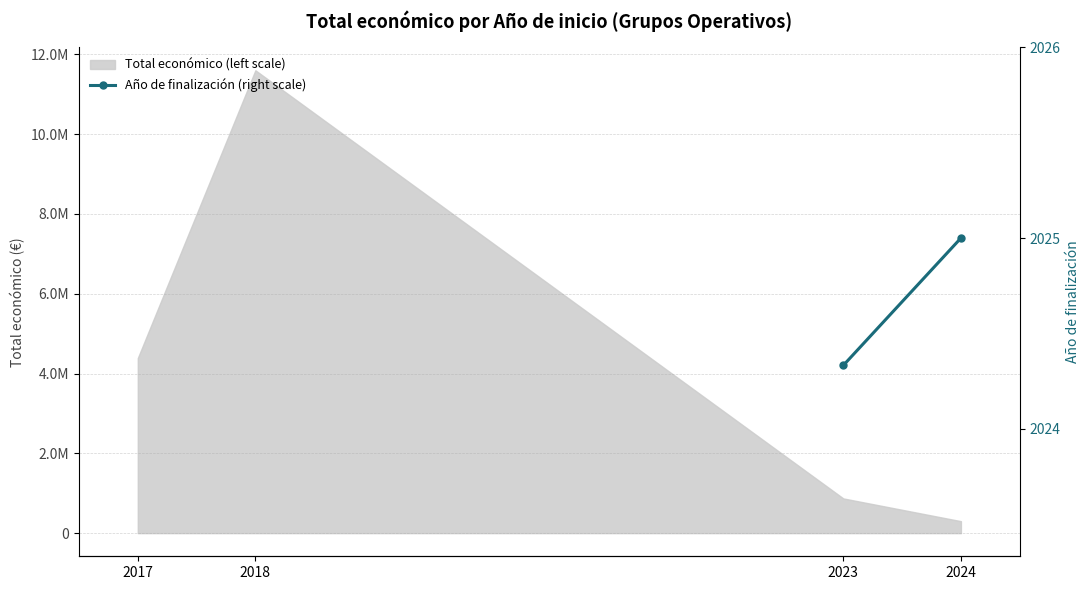

True or false: the data shows 2654.5 at 2023.

False